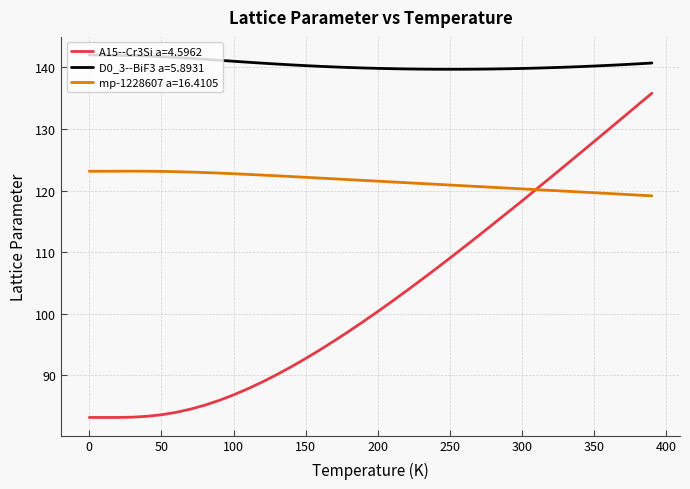

Which series has the largest range (max minus min)?

A15--Cr3Si a=4.5962